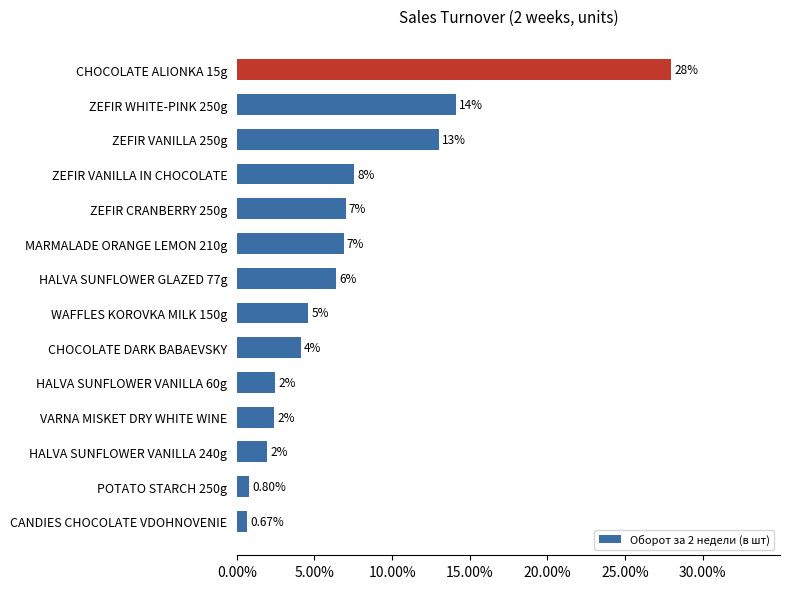

Does the chart contain any negative values?

No